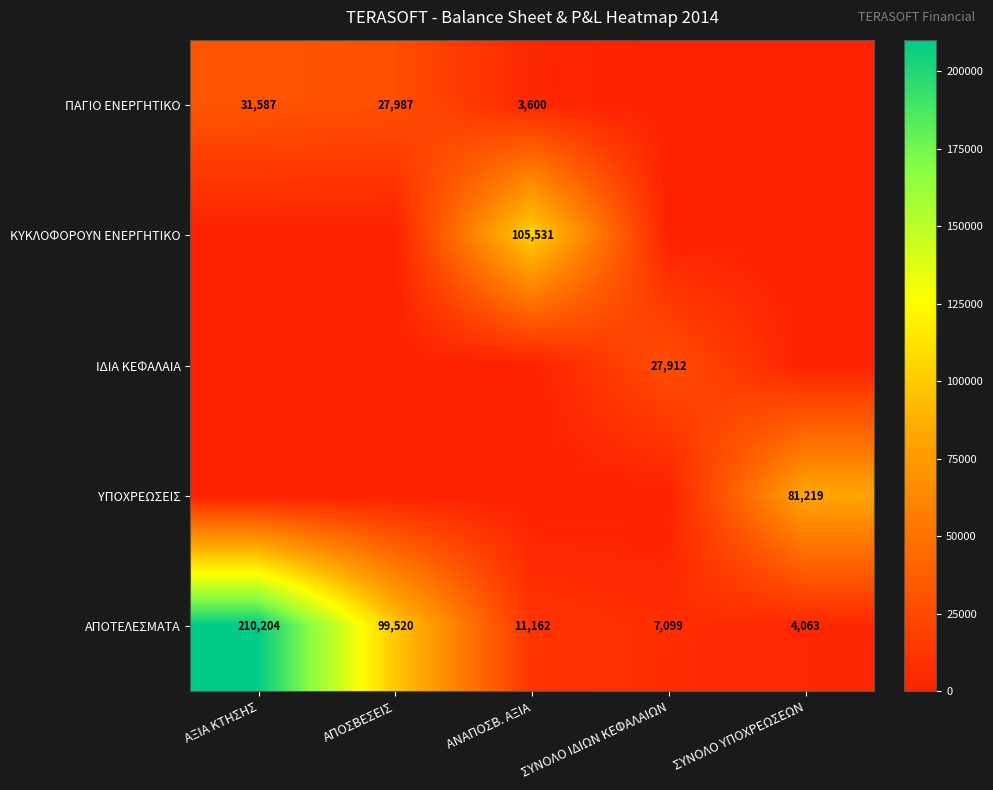

Is it true that ΑΠΟΤΕΛΕΣΜΑΤΑ equals 2433.6 at ΣΥΝΟΛΟ ΙΔΙΩΝ ΚΕΦΑΛΑΙΩΝ?

False